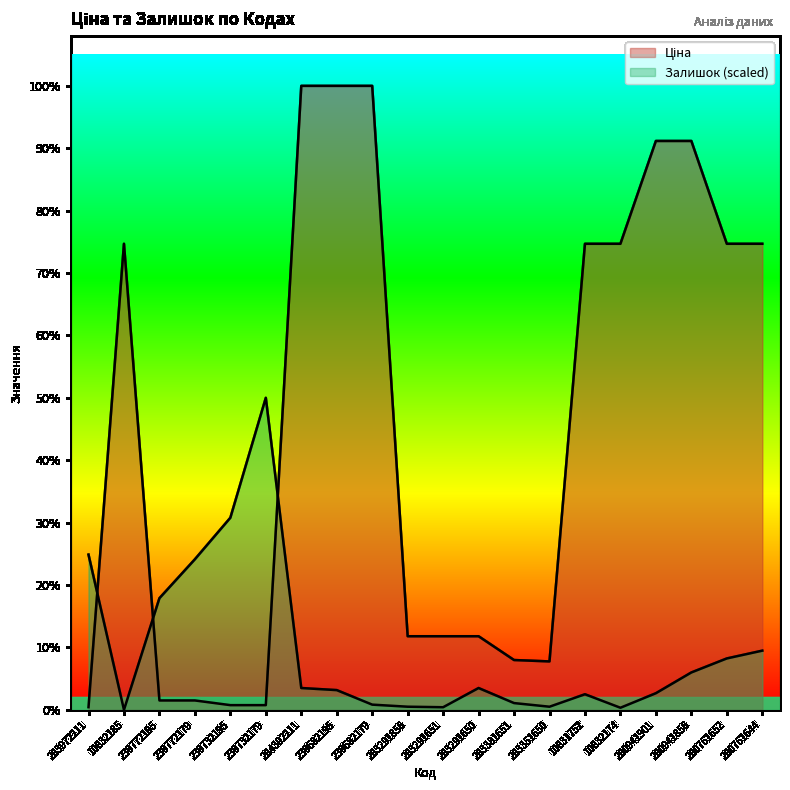

The value of Ціна at 280761644 is 5636.0. True or false?

True